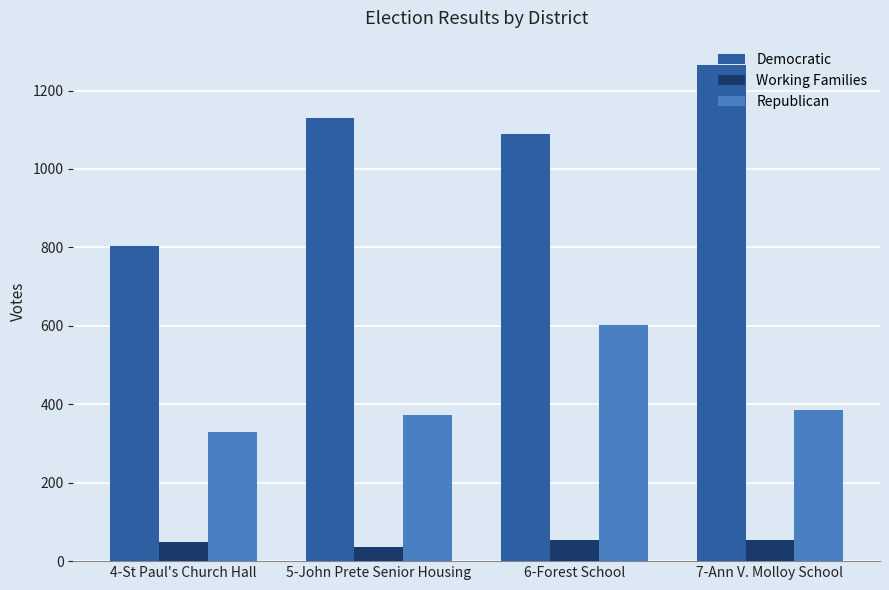

Which category has the lowest value across all series?

5-John Prete Senior Housing